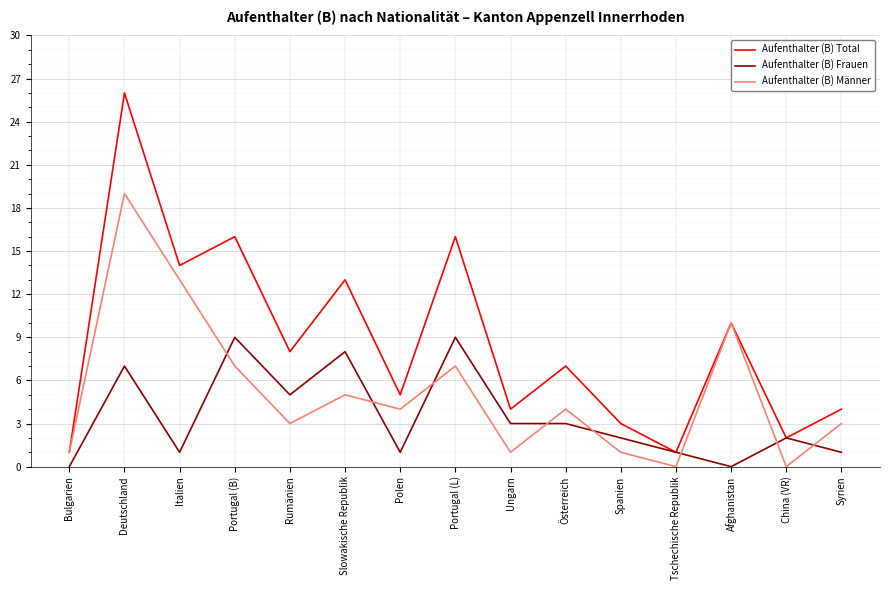

List the series in order of their overall mean, highest first.

Aufenthalter (B) Total, Aufenthalter (B) Männer, Aufenthalter (B) Frauen